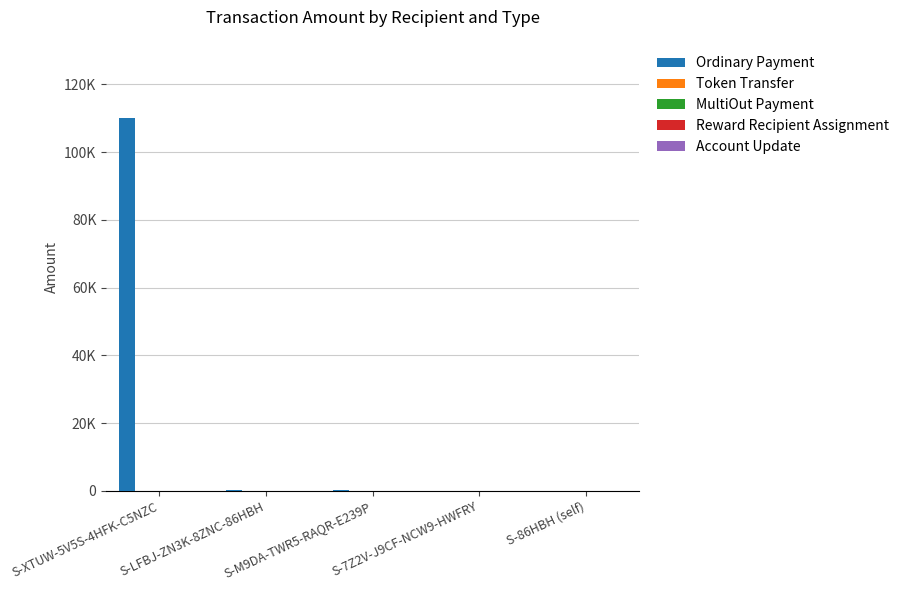

The Ordinary Payment series shows 72013.1 at S-7Z2V-J9CF-NCW9-HWFRY. True or false?

False